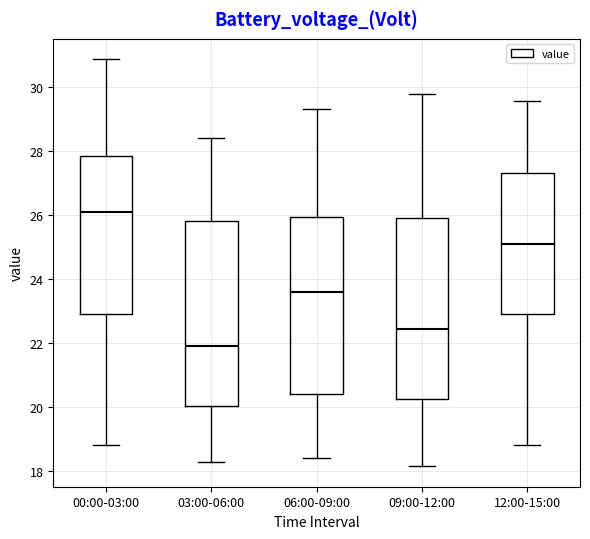

Reading left to right, read every box against the y-axis: the position of its median line, the range the box covers, and the ends of its whiskers. The values are not printed on the chart, so give them approximately, as read against the axis.

00:00-03:00: median 26.2, box 23.0 to 27.8, whiskers 18.8 to 30.8
03:00-06:00: median 22.0, box 20.0 to 25.8, whiskers 18.4 to 28.4
06:00-09:00: median 23.6, box 20.4 to 26.0, whiskers 18.4 to 29.4
09:00-12:00: median 22.4, box 20.2 to 26.0, whiskers 18.2 to 29.8
12:00-15:00: median 25.0, box 23.0 to 27.4, whiskers 18.8 to 29.6